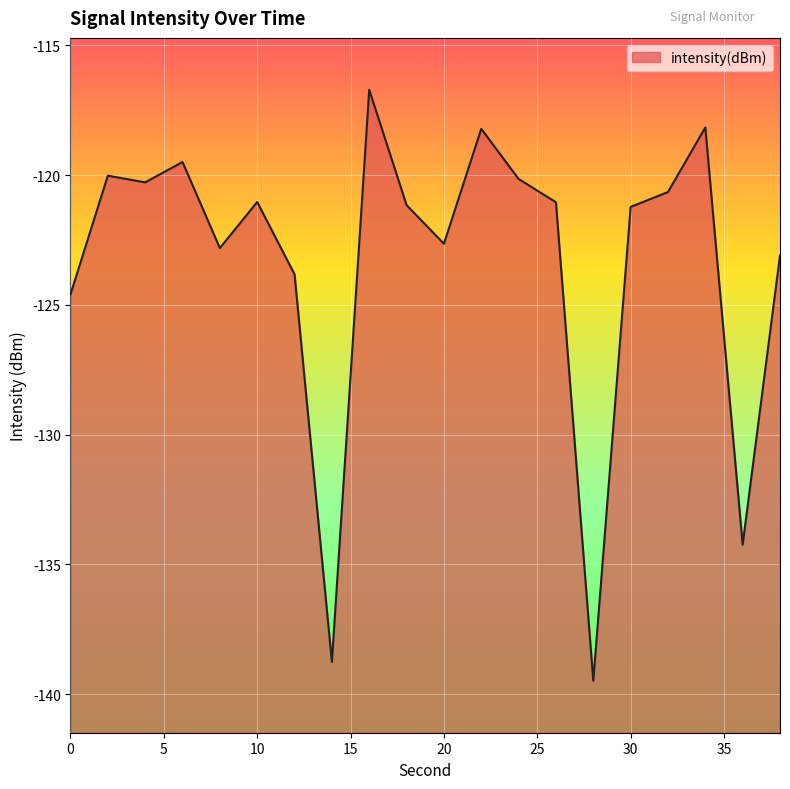

What is the change in value from 20 to 22?

+4.4